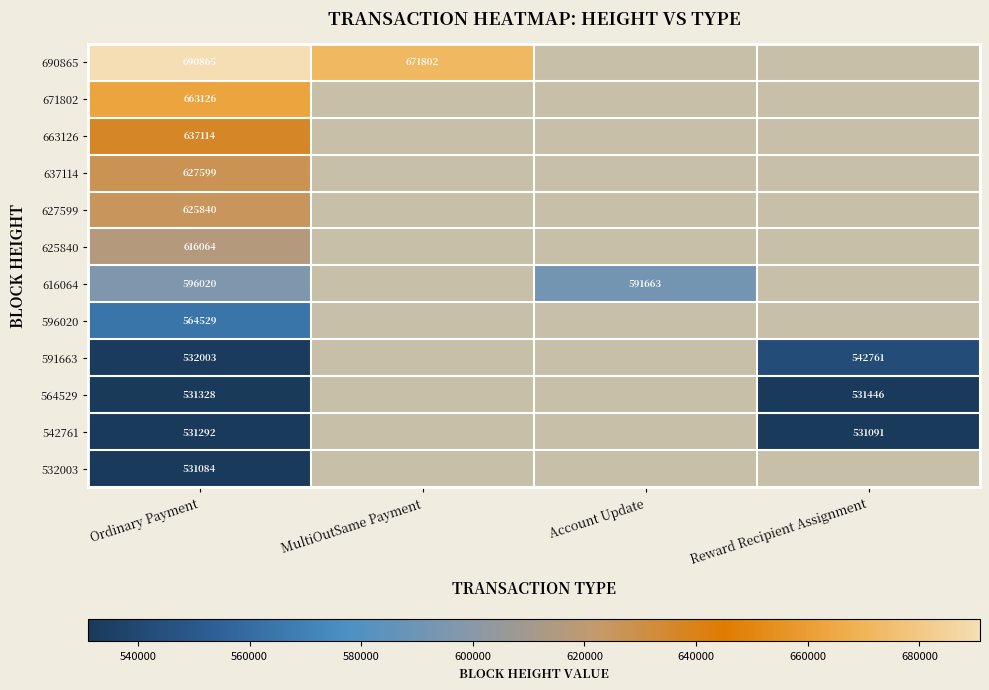

The value of 564529 at Ordinary Payment is 531328. True or false?

True